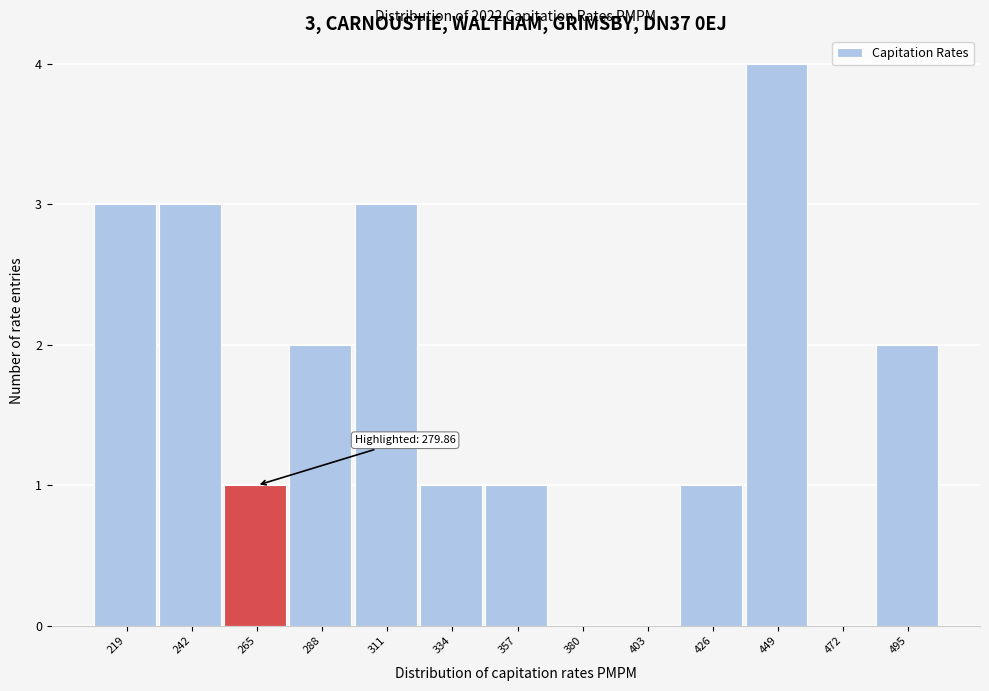

Reading left to right, transcribe all the data shown in this chart.

219=3	242=3	265=1	288=2	311=3	334=1	357=1	380=0	403=0	426=1	449=4	472=0	495=2